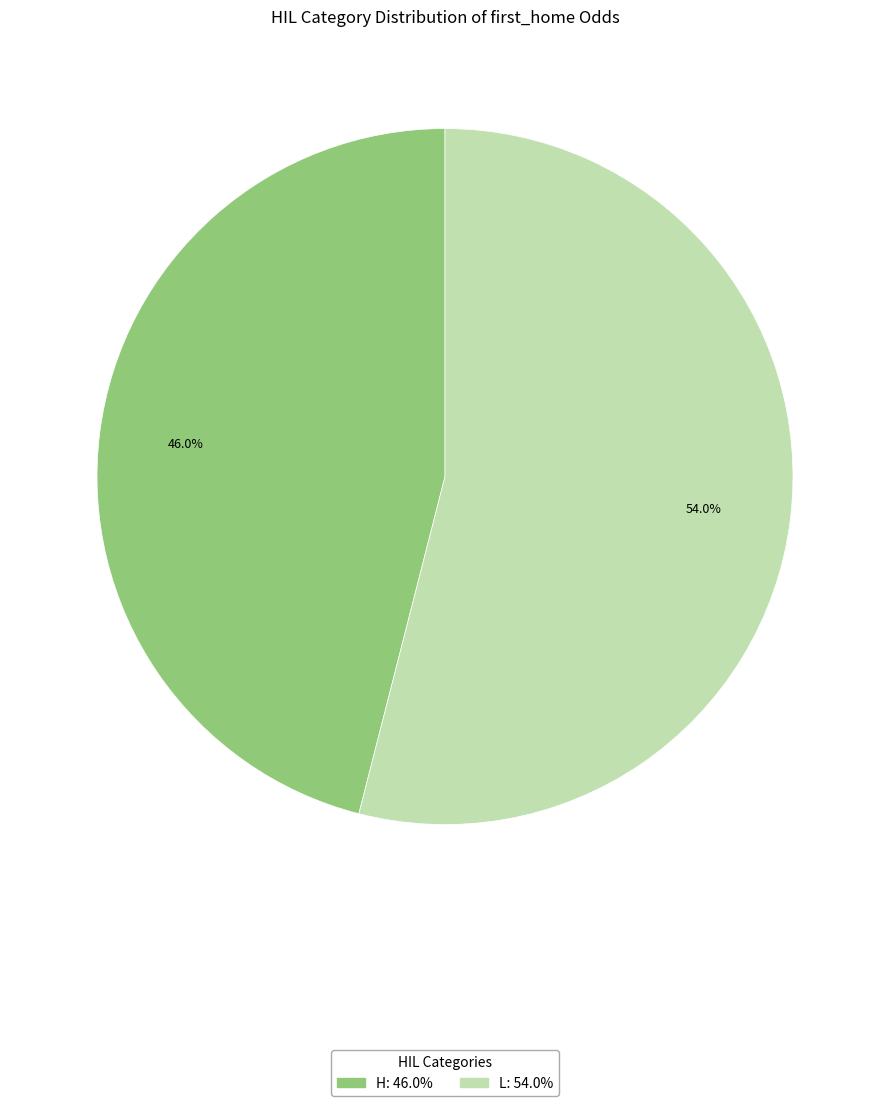

Does any single category account for the majority?

Yes